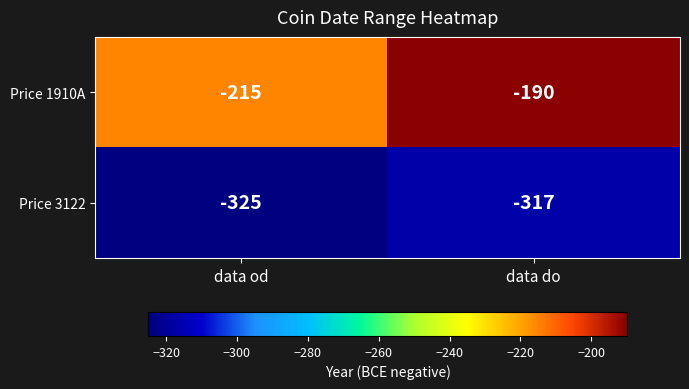

How many categories are shown in the chart?

2